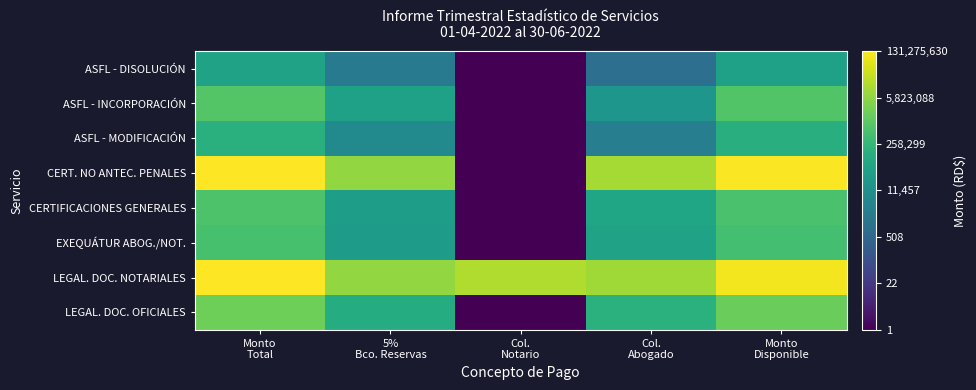

At which category is the sum across all series the highest?

Monto
Total